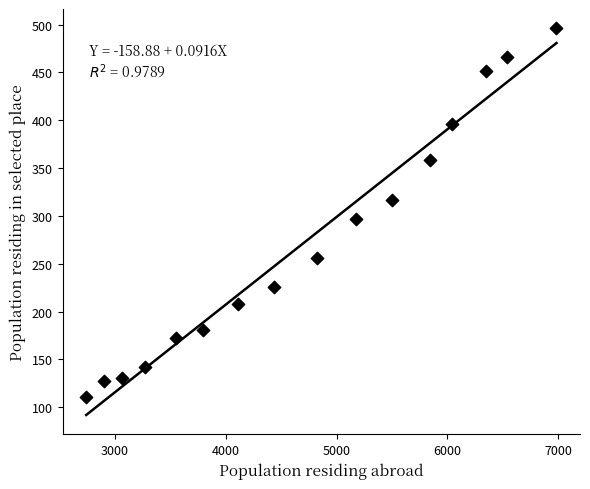

What is the range of Y values (max minus min)?

385